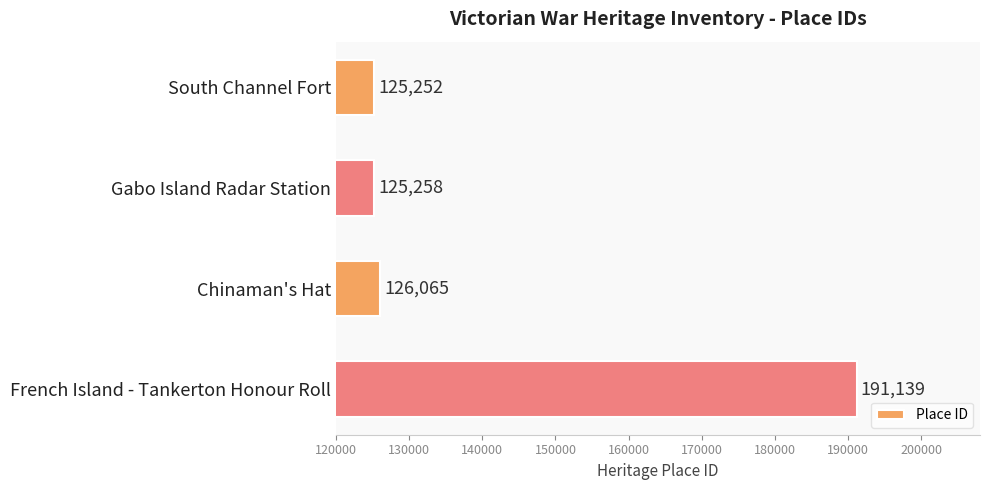

Rank the categories by value from lowest to highest.

South Channel Fort, Gabo Island Radar Station, Chinaman's Hat, French Island - Tankerton Honour Roll